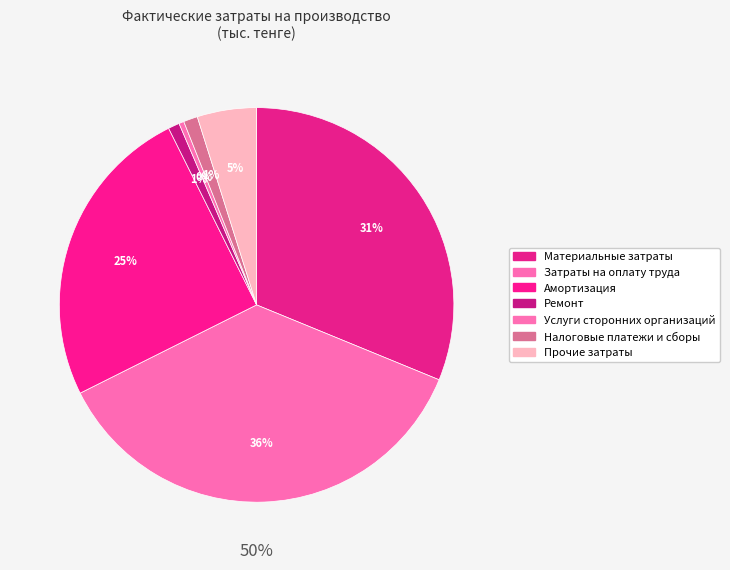

Does Затраты на оплату труда account for over 50% of the chart?

No